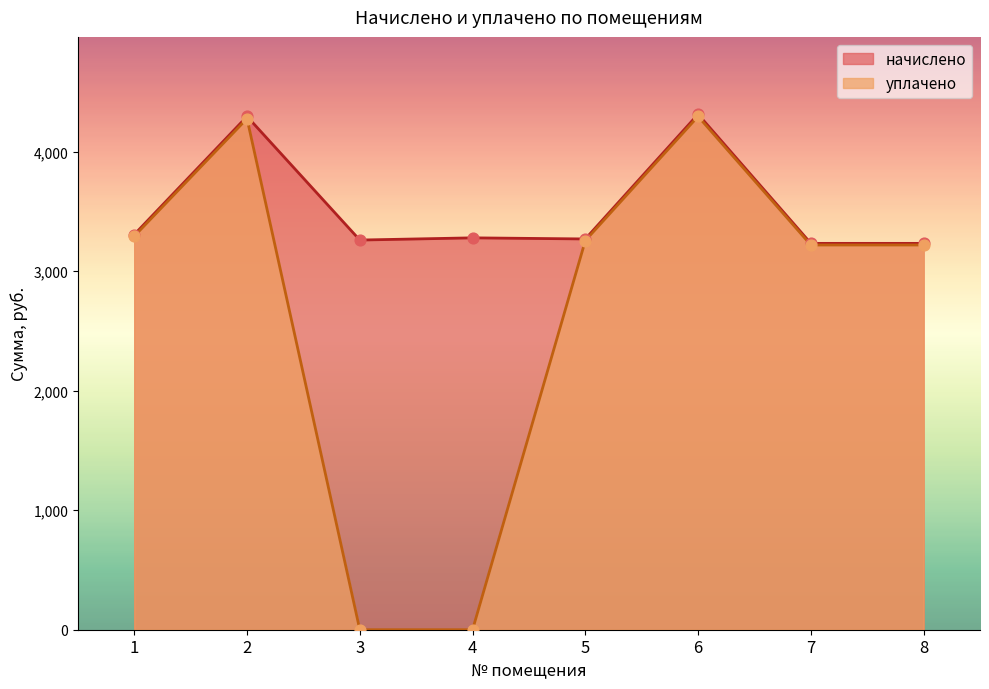

What is the total value across all series at 2?

8569.5